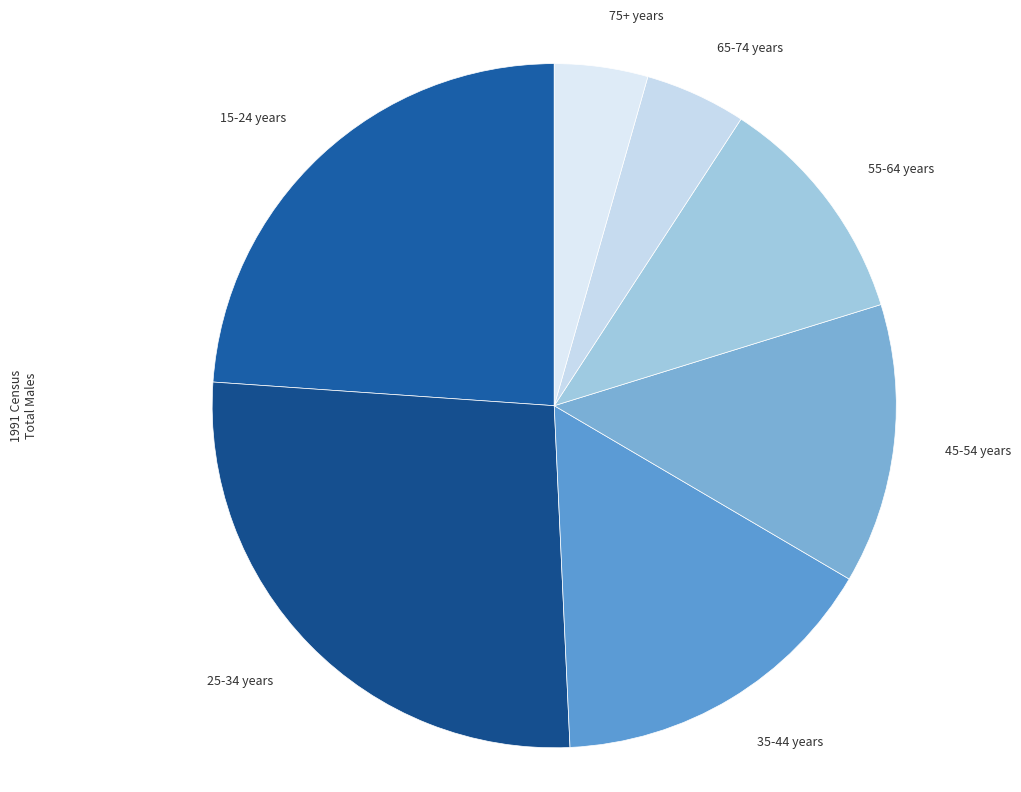

Which slice is the largest?

25-34 years